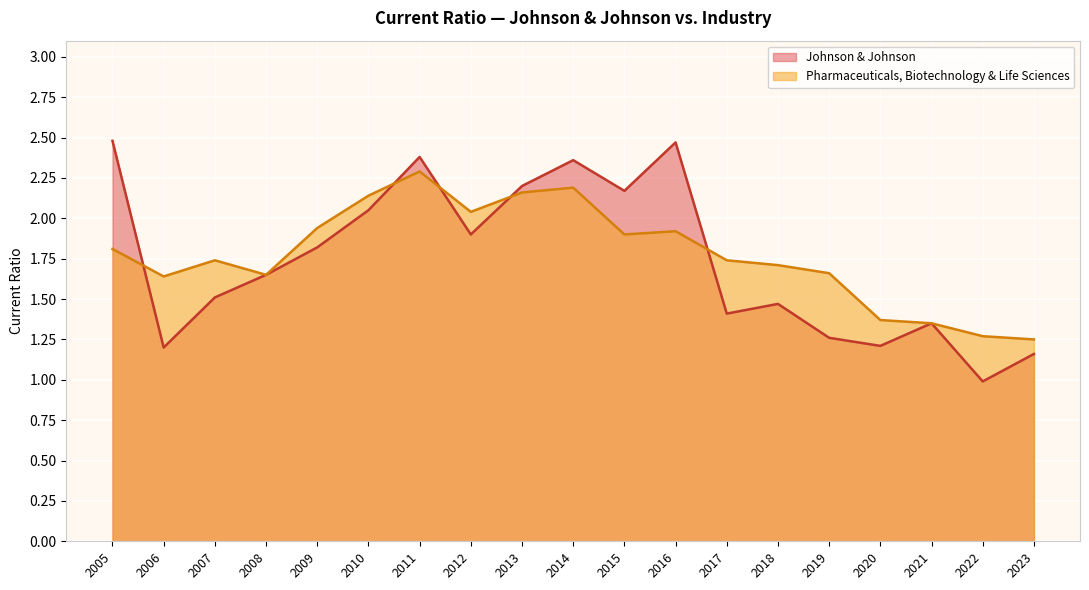

In Pharmaceuticals, Biotechnology & Life Sciences, how many points are higher than both neighbors (excluding endpoints)?

4